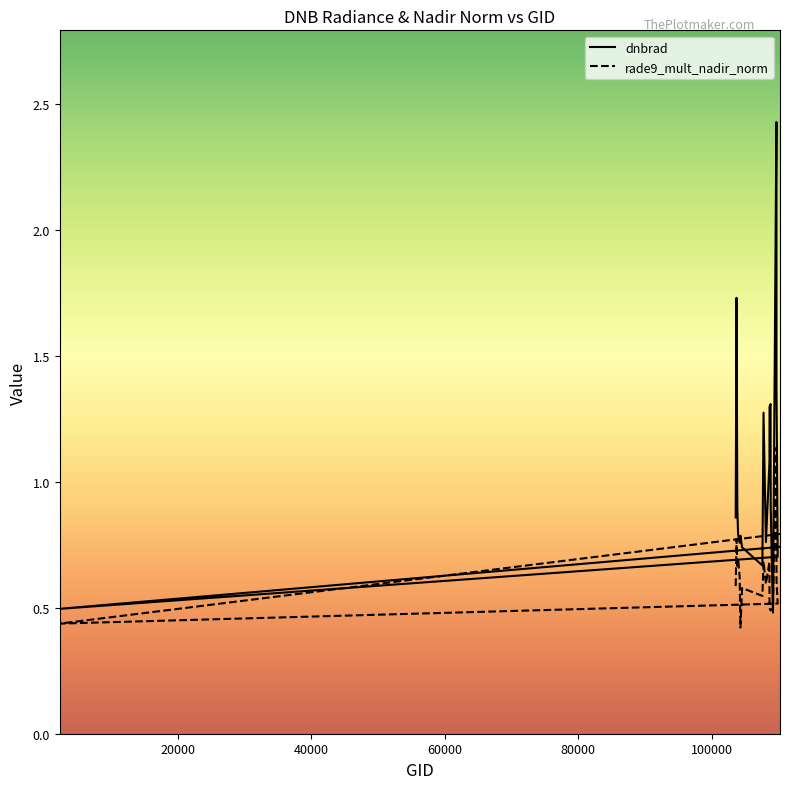

What position from the right is 108632?

10